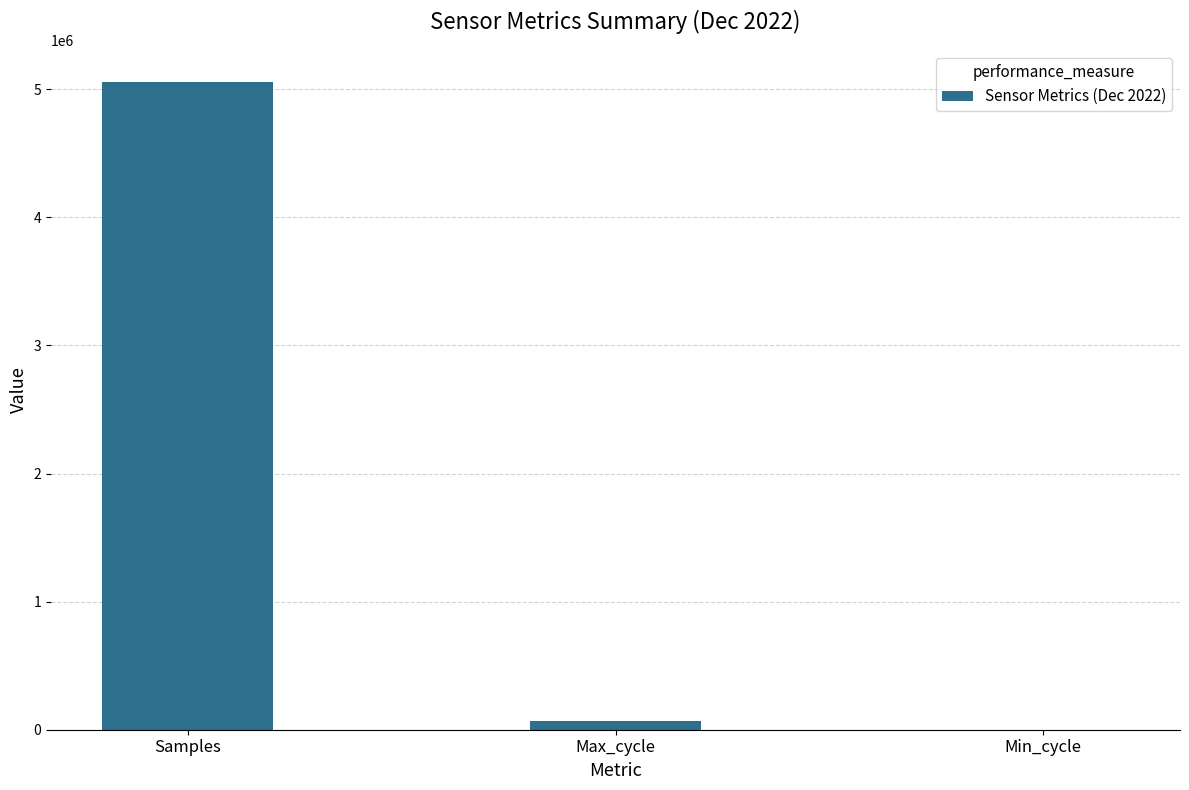

Is it true that the value at Samples is 8637926.7?

False